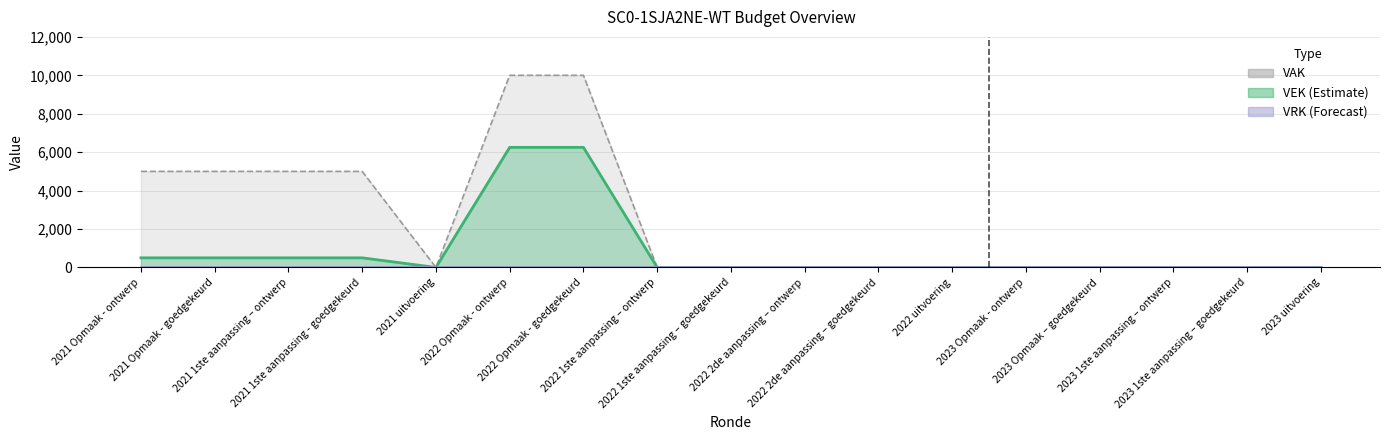

The chart shows a value of 500 at 2021 1ste aanpassing - goedgekeurd. True or false?

True